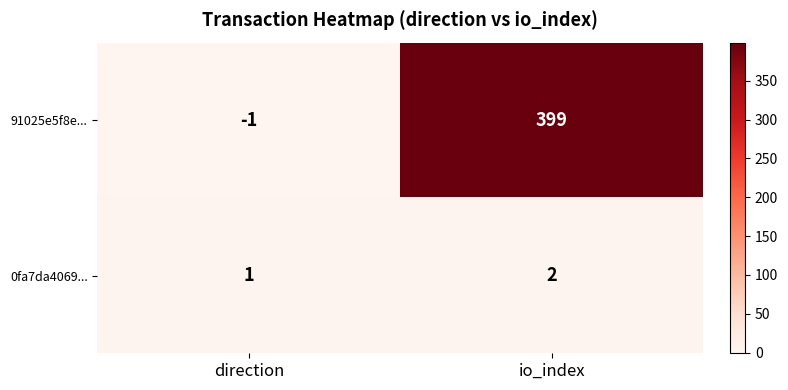

What is the maximum value shown in the chart?

399